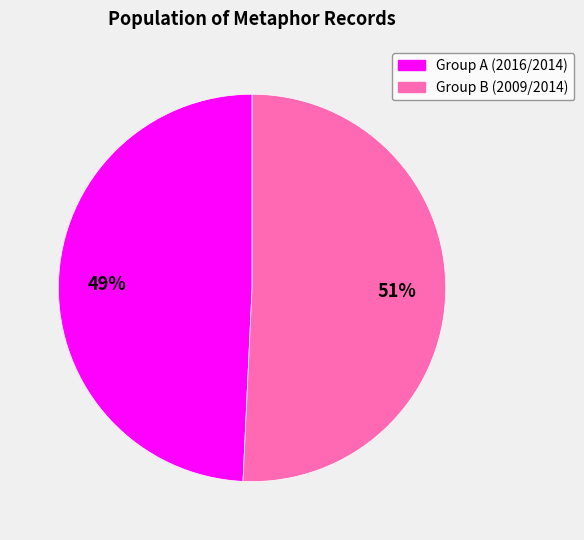

Which slice is the largest?

Group B (2009/2014)